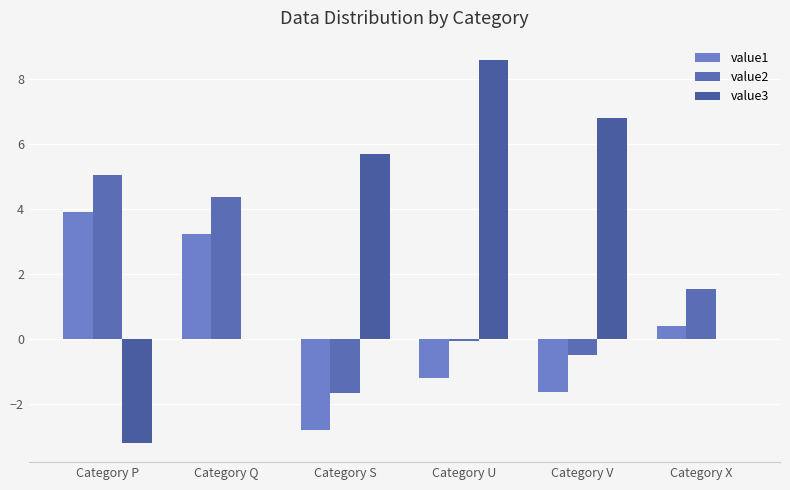

Which series has the largest total across all categories?

value3